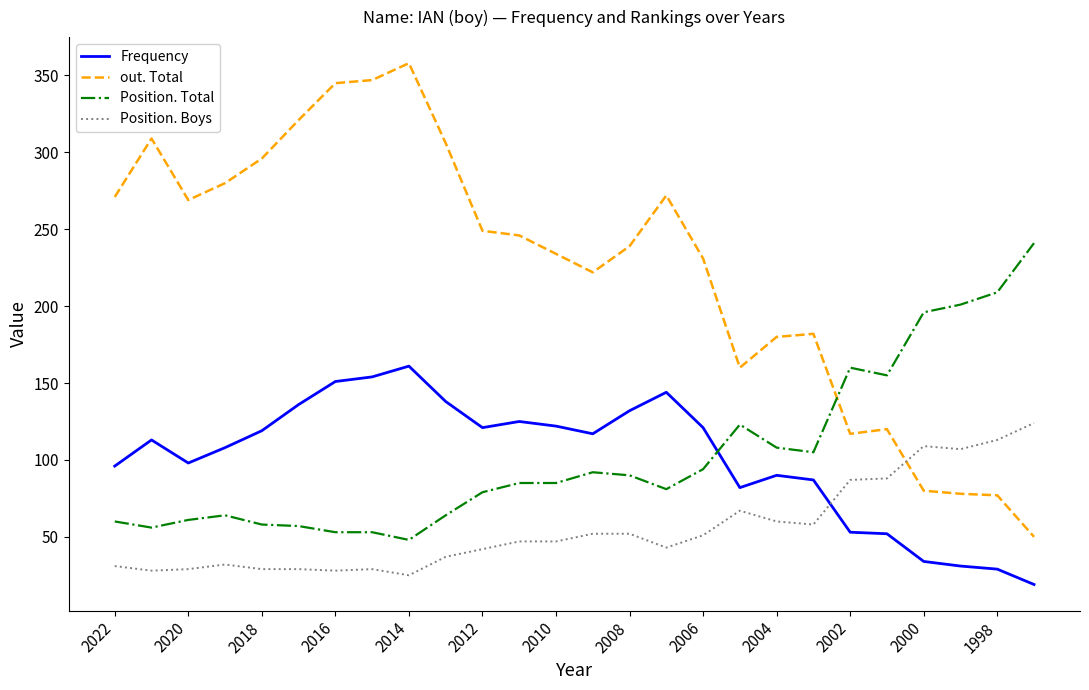

What is the sum of all Frequency values?

2633